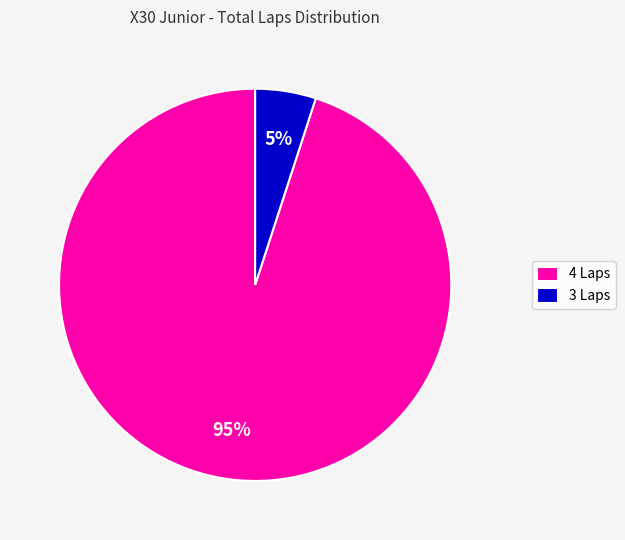

Rank the categories by value from highest to lowest.

4 Laps, 3 Laps